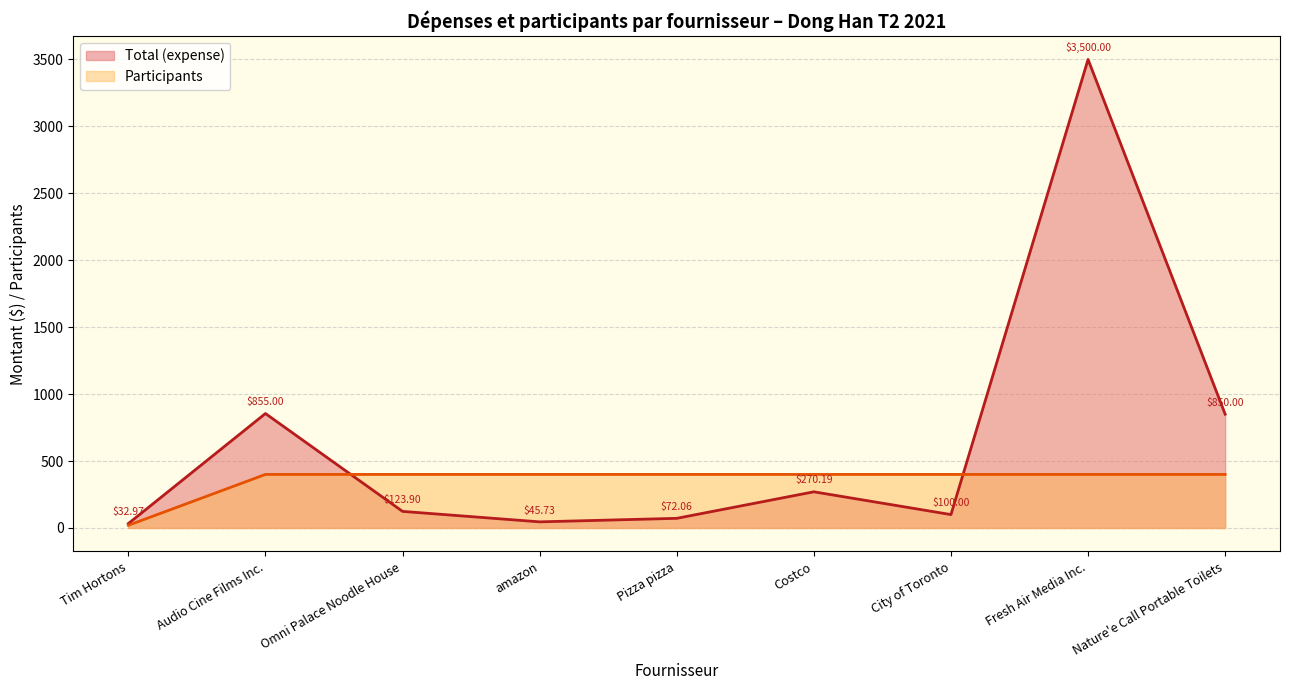

How many data points in Total (expense) are less than 123?

4